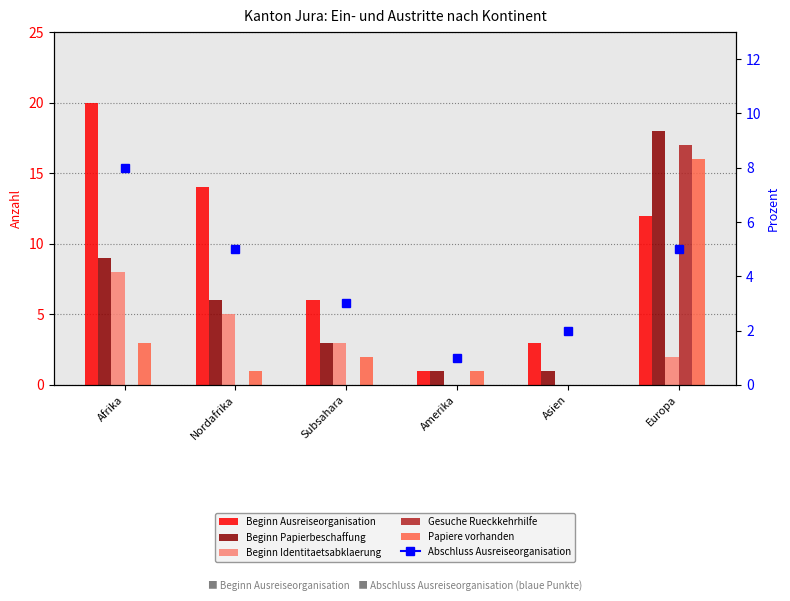

How many data points does each series have?

6